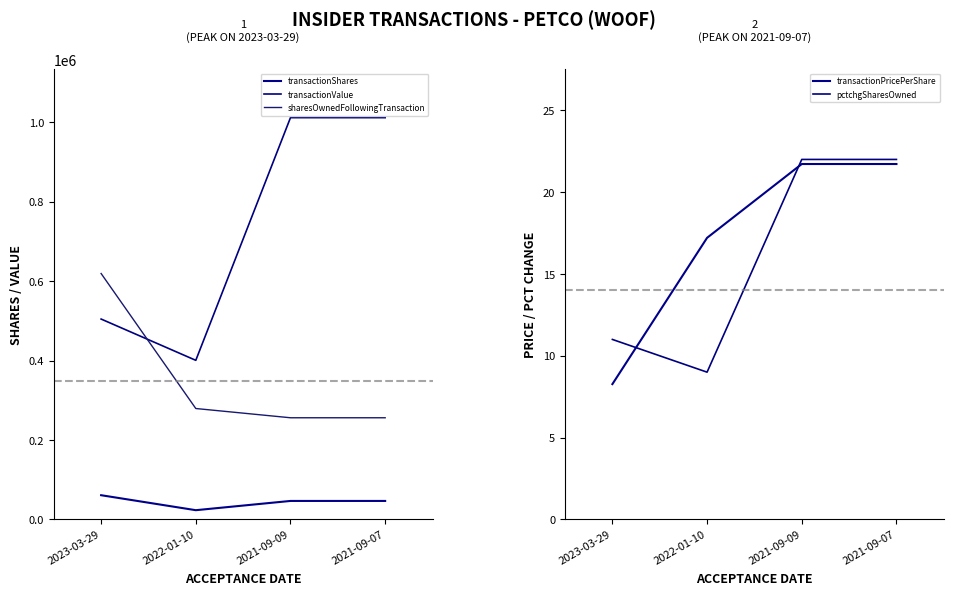

At how many categories does at least one series exceed 410681?

3